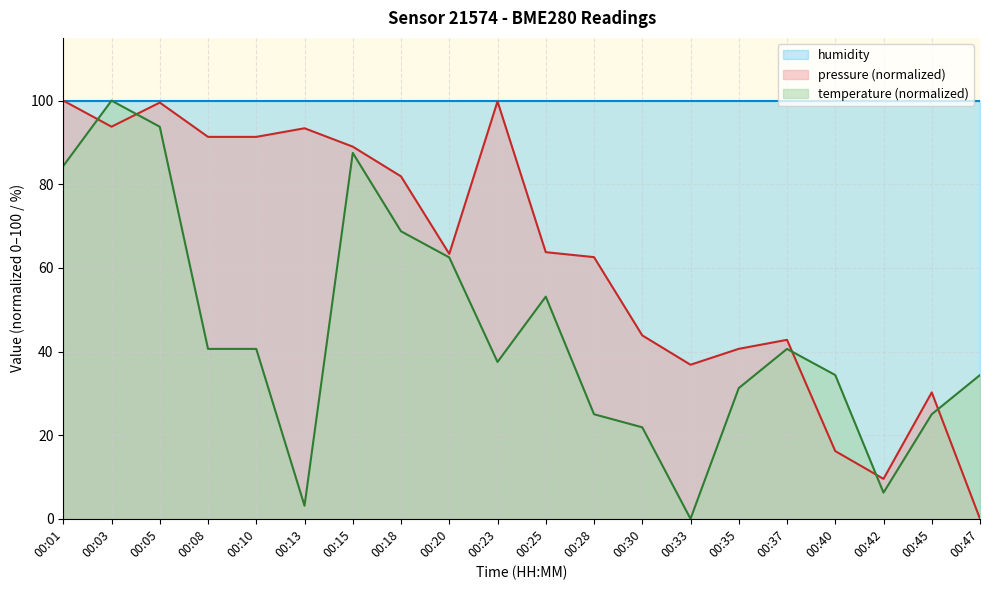

Is it true that temperature (normalized) equals 40.6 at 00:08?

True